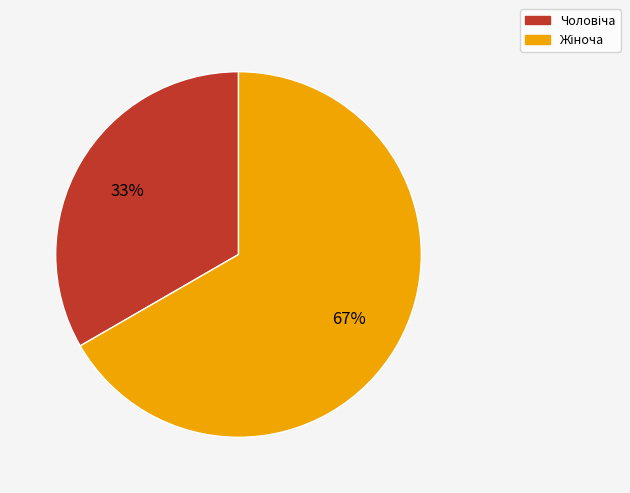

To the nearest percent, what is the average slice percentage?

50%